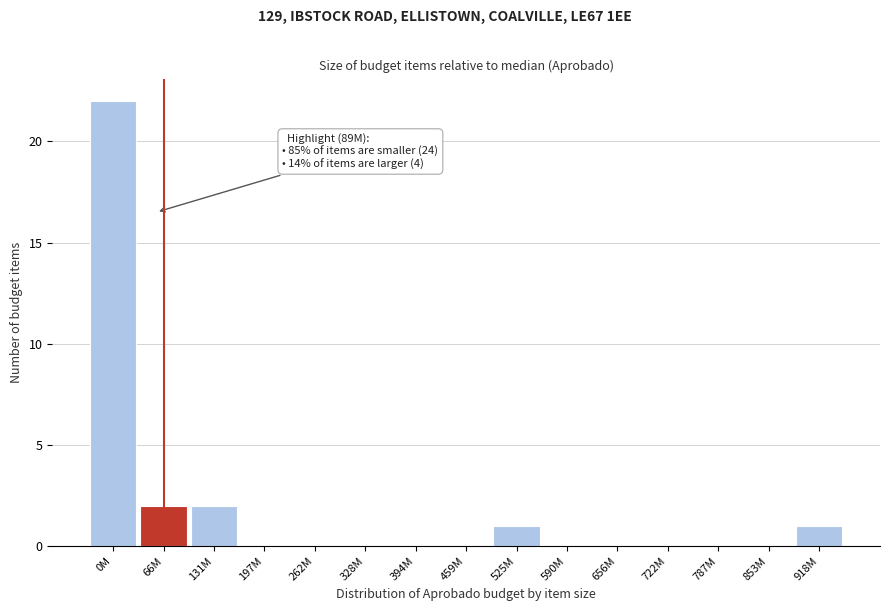

Reading right to left, list all the values displayed in this chart.

918M=1	853M=0	787M=0	722M=0	656M=0	590M=0	525M=1	459M=0	394M=0	328M=0	262M=0	197M=0	131M=2	66M=2	0M=22